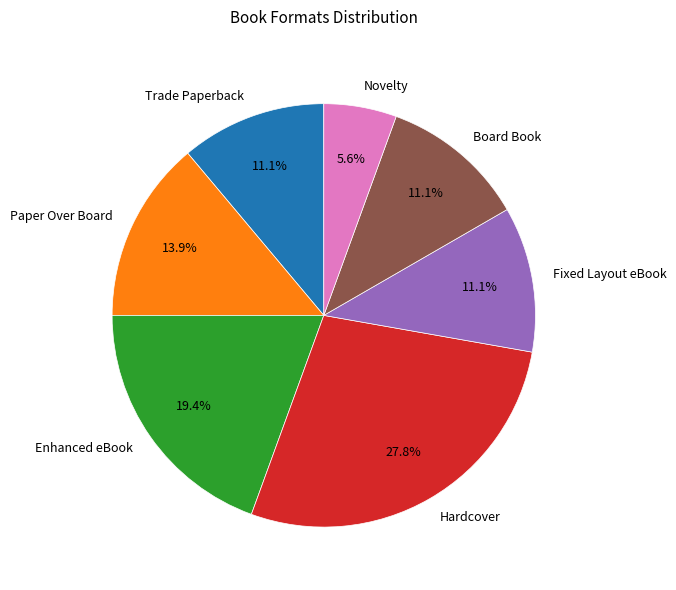

The Trade Paperback slice represents 16% of the pie. True or false?

False